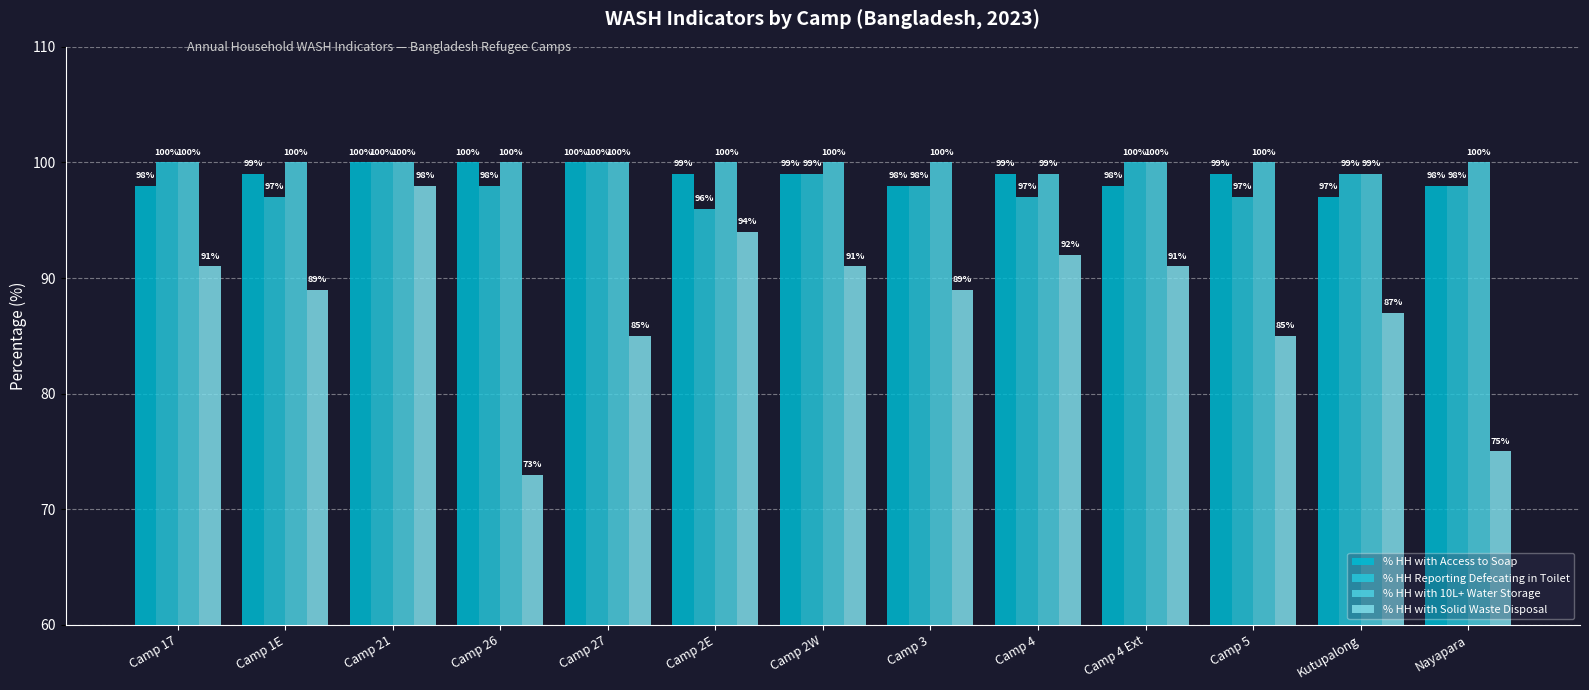

What is the value of the % HH with Solid Waste Disposal bar at the 11th from the left?

85